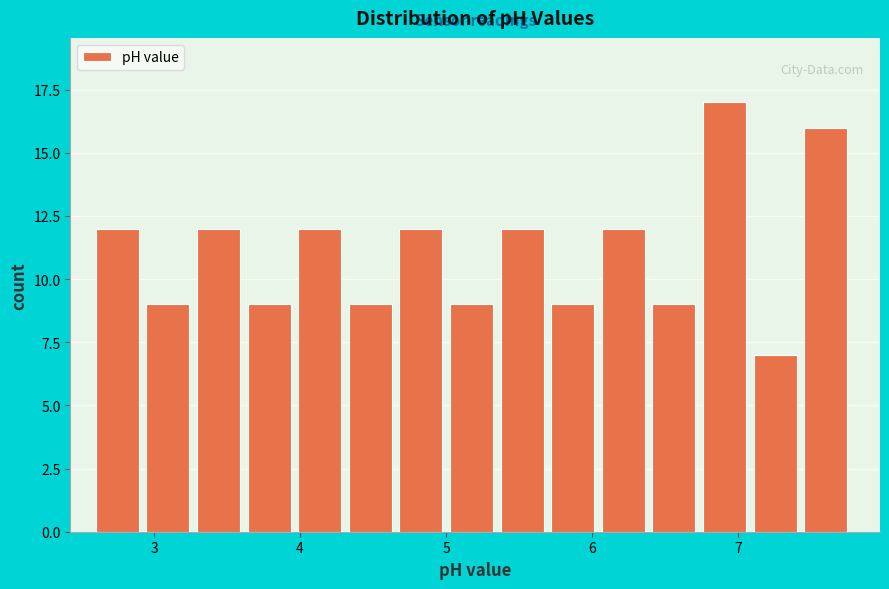

Around what value on the x-axis is the tallest bar? Give the approximate position of its centre, as read against the axis.

6.9